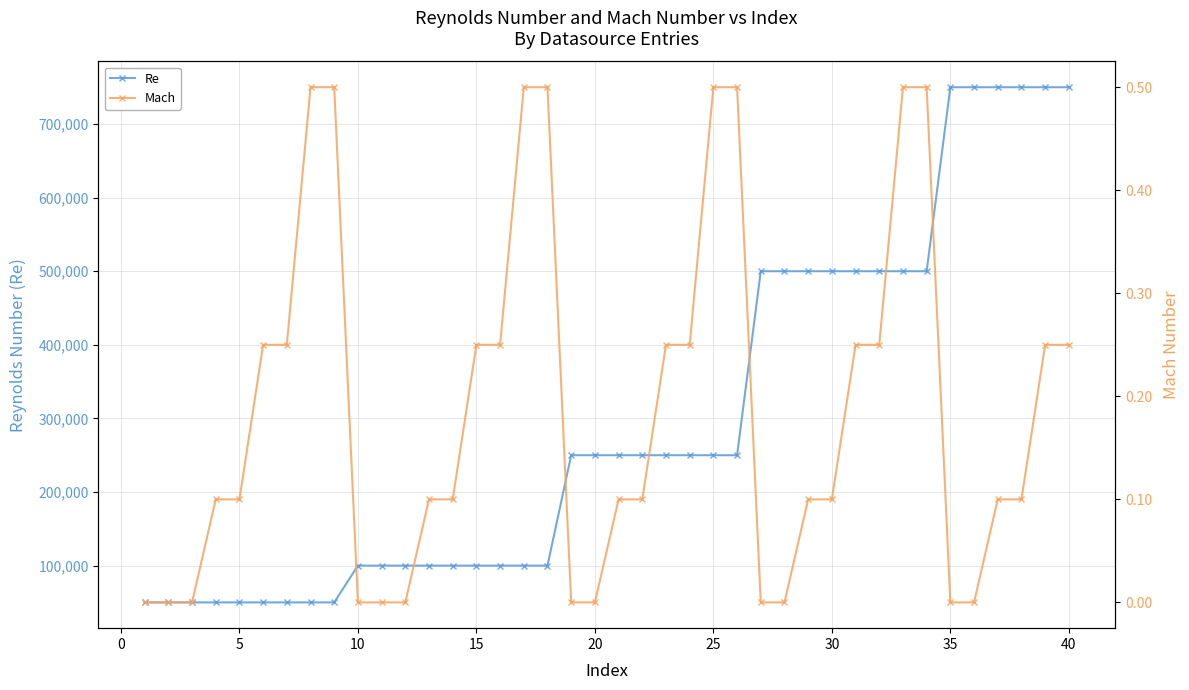

Reading left to right, extract all data points from this chart.

Re: 50000.0	50000.0	50000.0	50000.0	50000.0	50000.0	50000.0	50000.0	50000.0	100000.0	100000.0	100000.0	100000.0	100000.0	100000.0	100000.0	100000.0	100000.0	250000.0	250000.0	250000.0	250000.0	250000.0	250000.0	250000.0	250000.0	500000.0	500000.0	500000.0	500000.0	500000.0	500000.0	500000.0	500000.0	750000.0	750000.0	750000.0	750000.0	750000.0	750000.0
Mach: 0.0	0.0	0.0	0.1	0.1	0.2	0.2	0.5	0.5	0.0	0.0	0.0	0.1	0.1	0.2	0.2	0.5	0.5	0.0	0.0	0.1	0.1	0.2	0.2	0.5	0.5	0.0	0.0	0.1	0.1	0.2	0.2	0.5	0.5	0.0	0.0	0.1	0.1	0.2	0.2